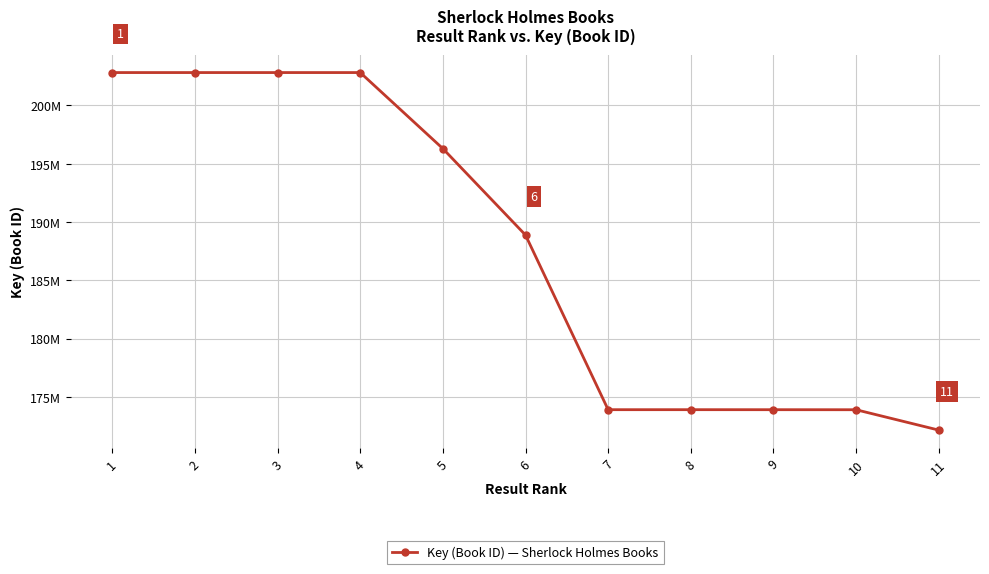

Does the chart have visible grid lines?

Yes